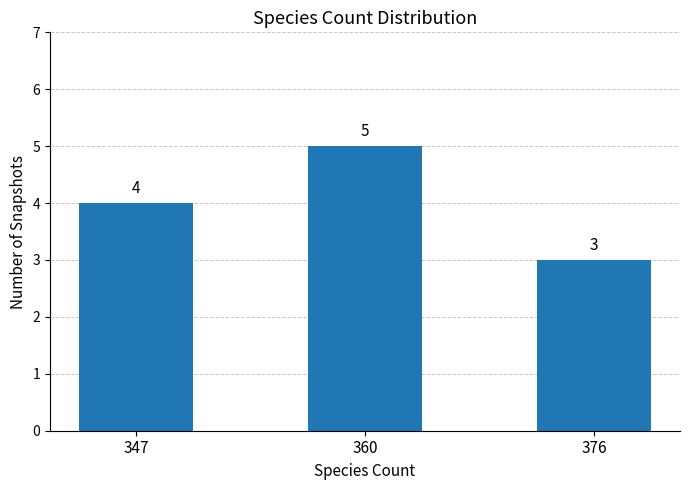

What is the ratio of the value at 347 to the value at 360?

0.8